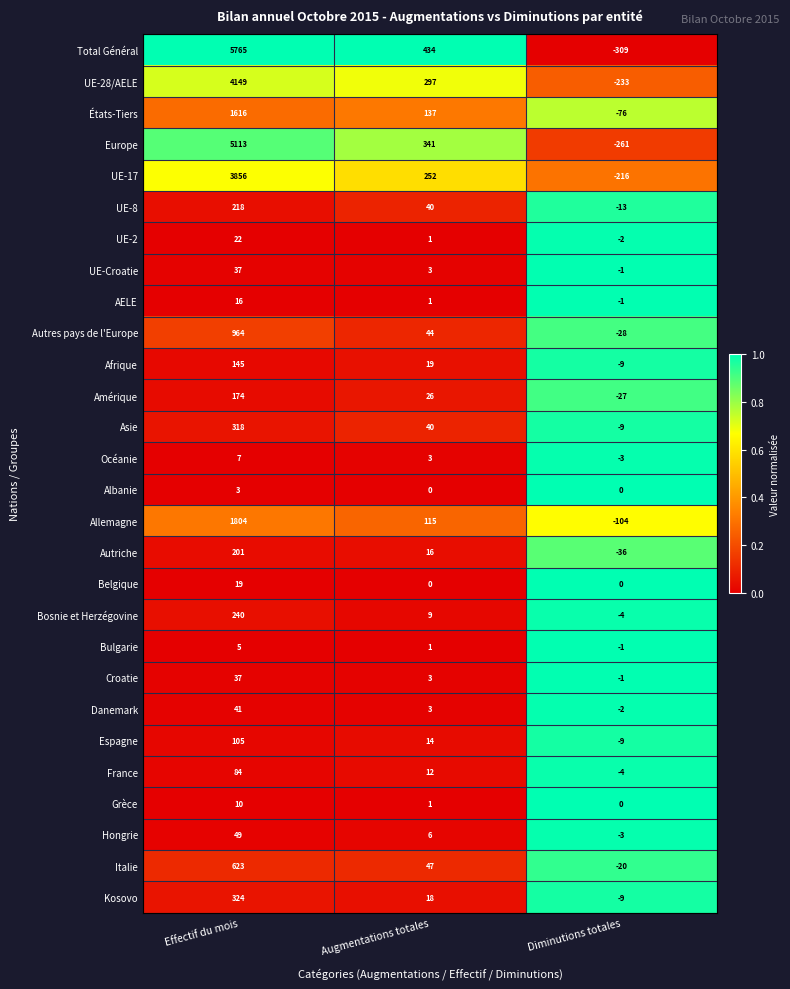

The value of Total Général at Effectif du mois is 5765. True or false?

True